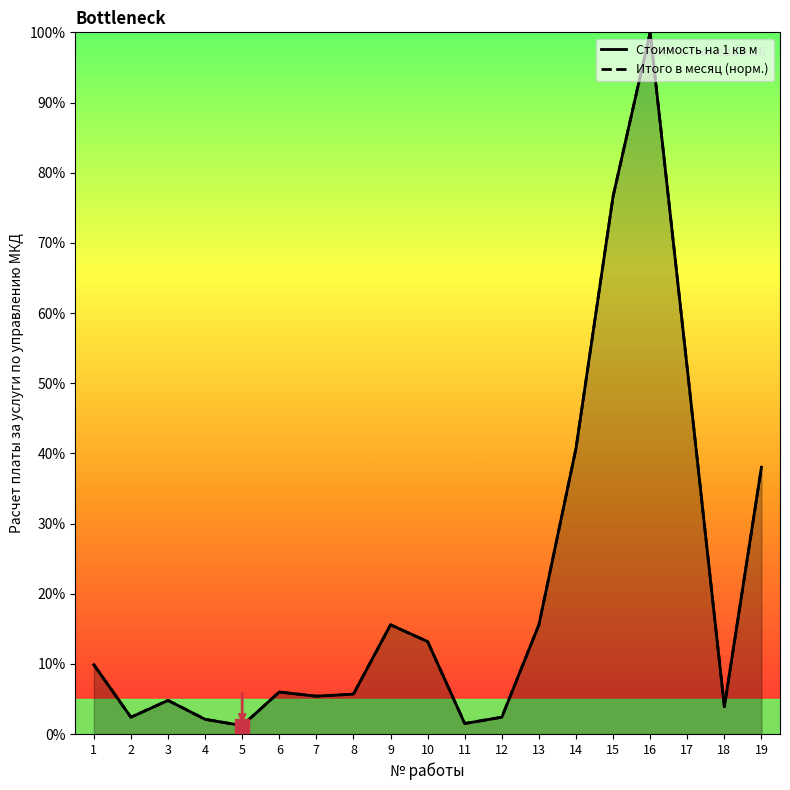

Is the value of Итого в месяц (норм.) at 15 greater than the value of Стоимость на 1 кв м at 7?

Yes